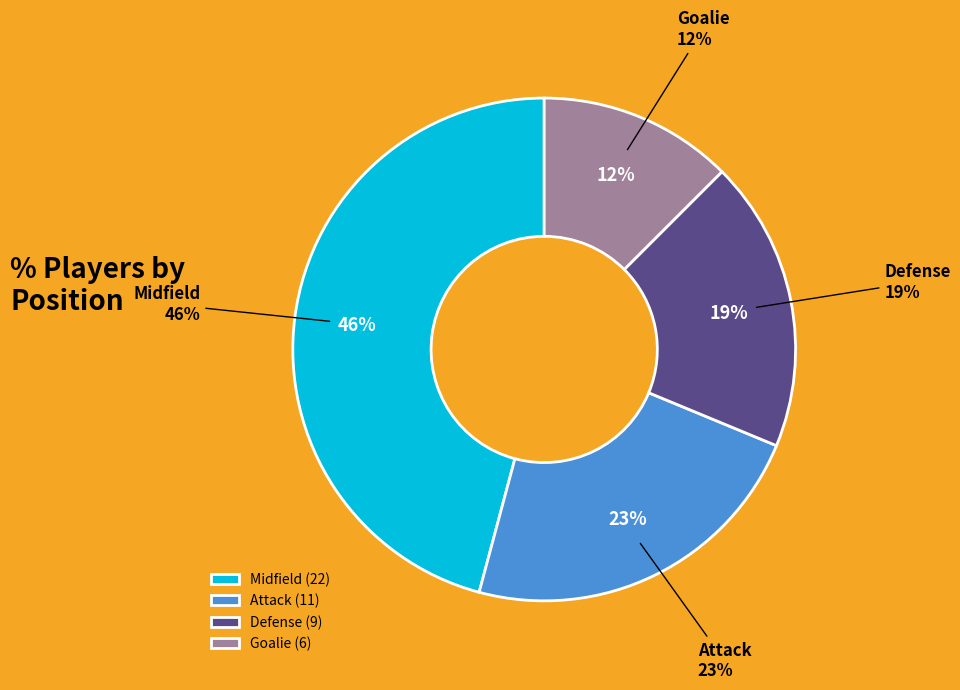

Does any single category account for the majority?

No